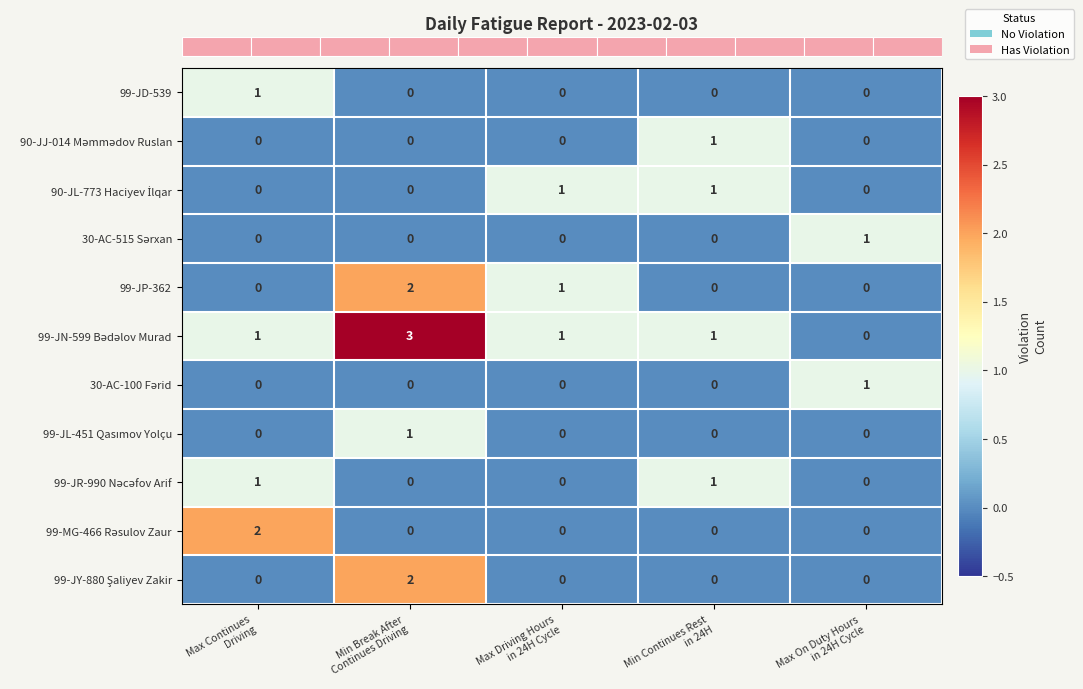

What is the spread (max minus min) of values at Max Continues
Driving?

2